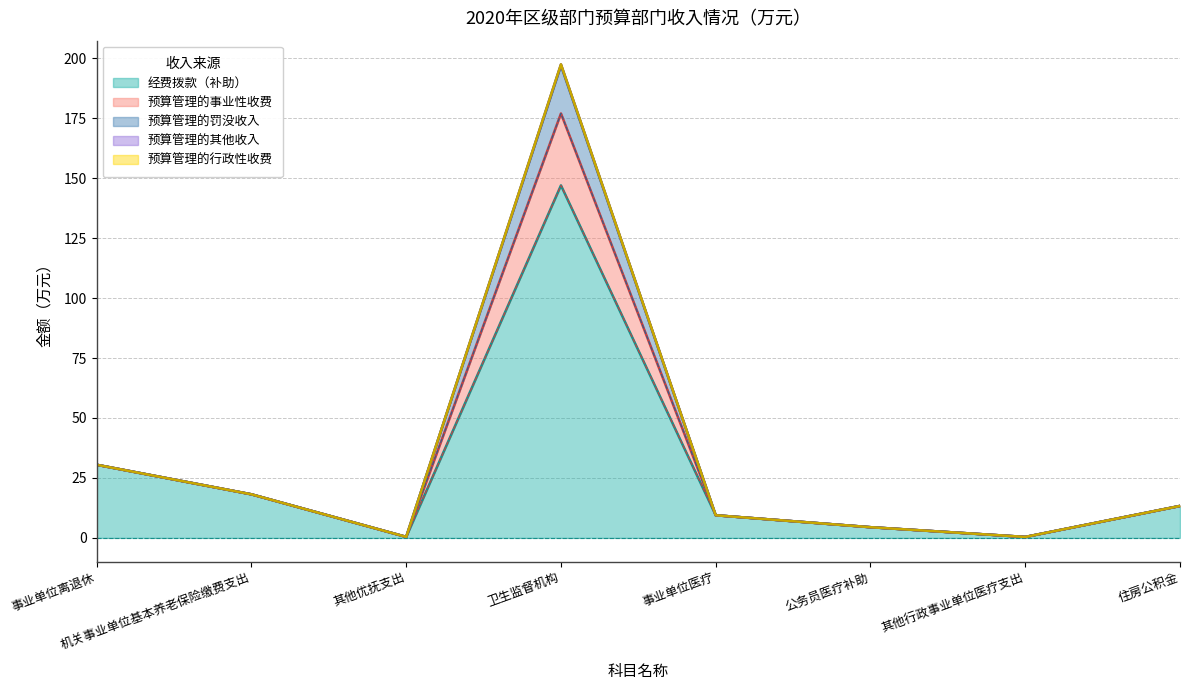

Is it true that 经费拨款（补助） equals 30.5 at 事业单位离退休?

True